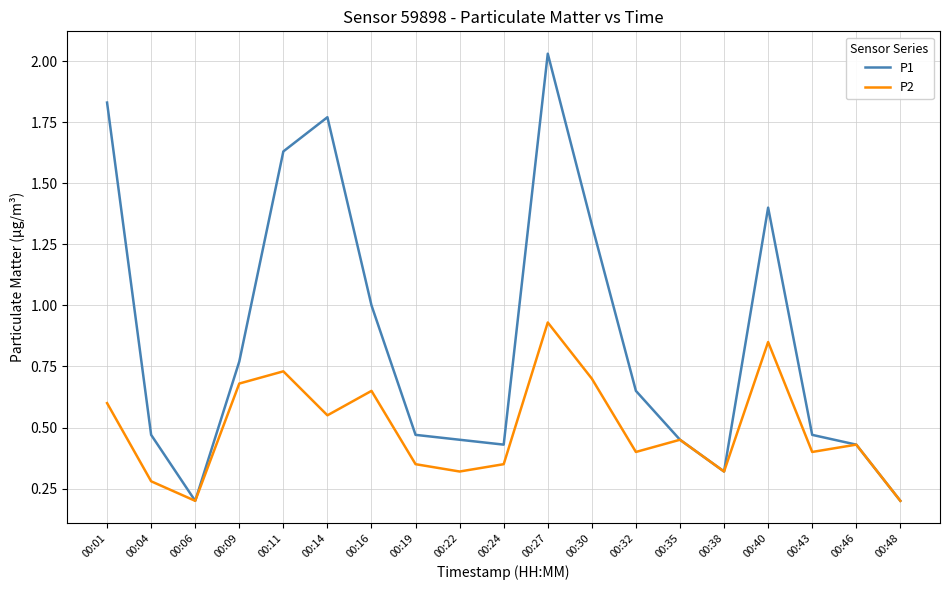

Is this an area chart (filled region under the line)?

No